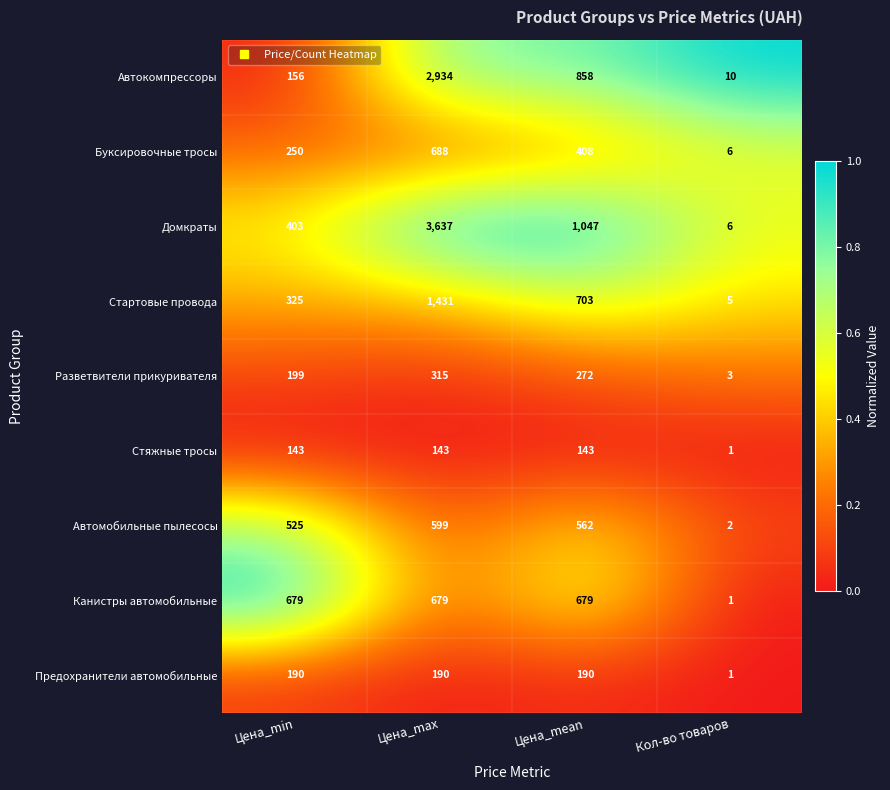

Where does the Автокомпрессоры series first go above 858?

Цена_max